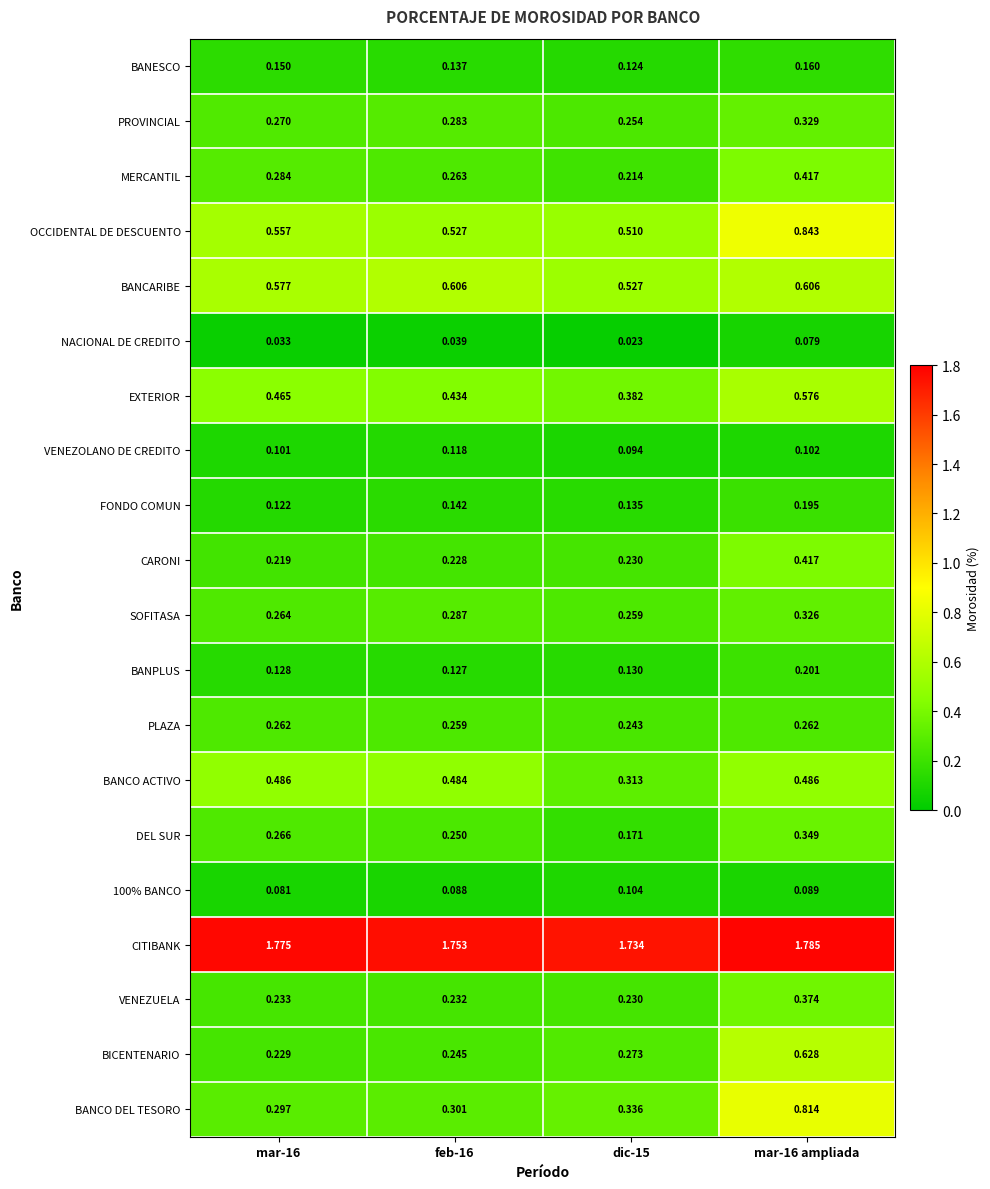

Which series has the largest total across all categories?

CITIBANK